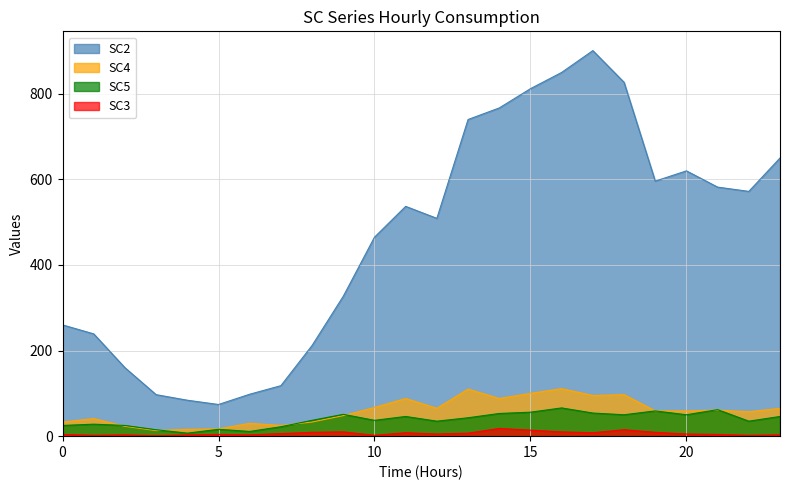

Is it true that SC5 equals 66 at 2023-04-01T14:00:00Z?

True